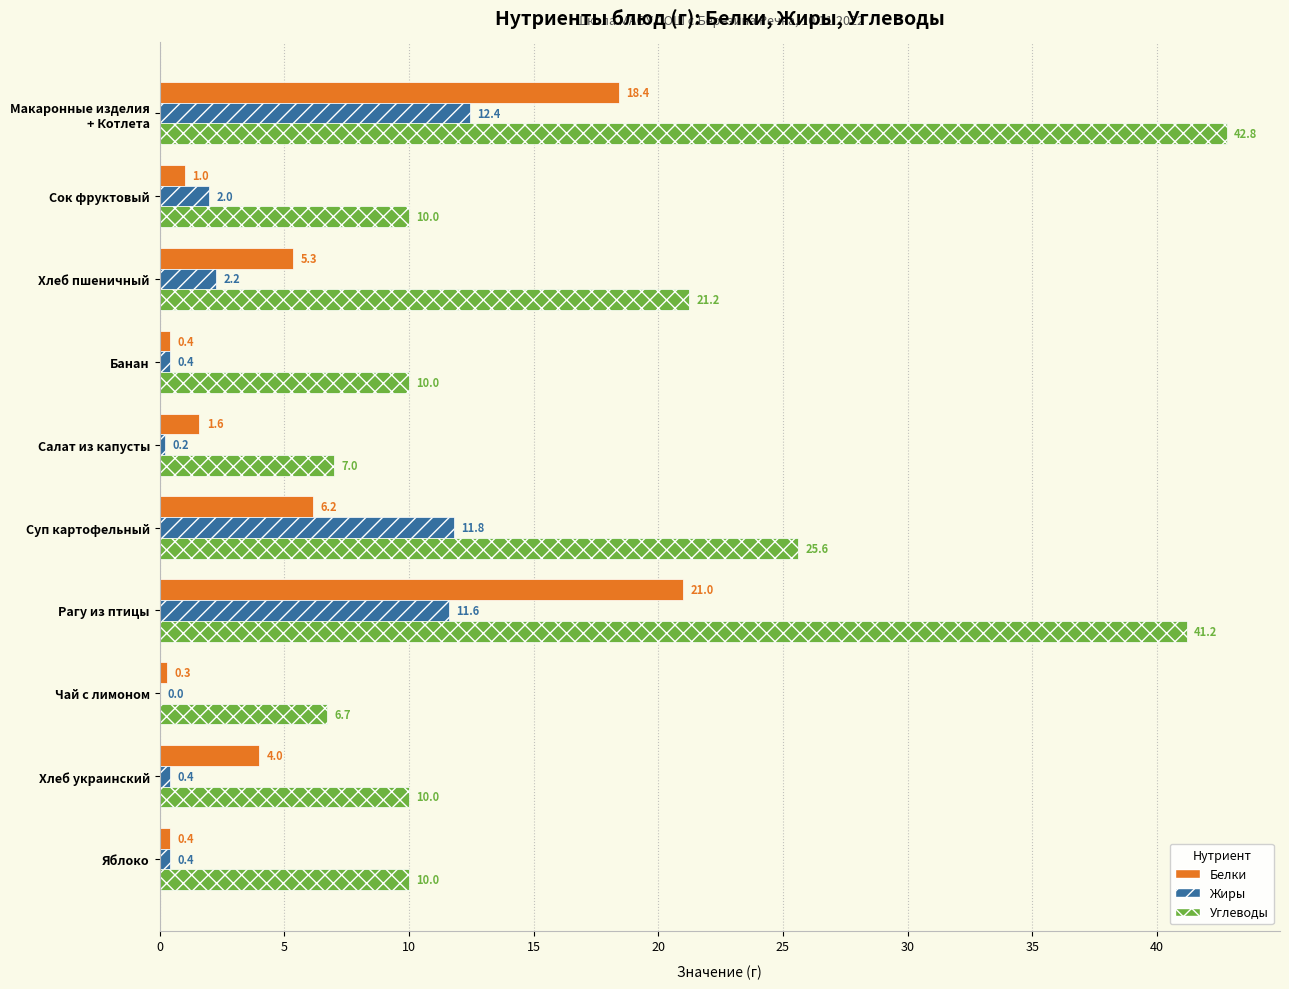

How many distinct data groups are displayed?

3